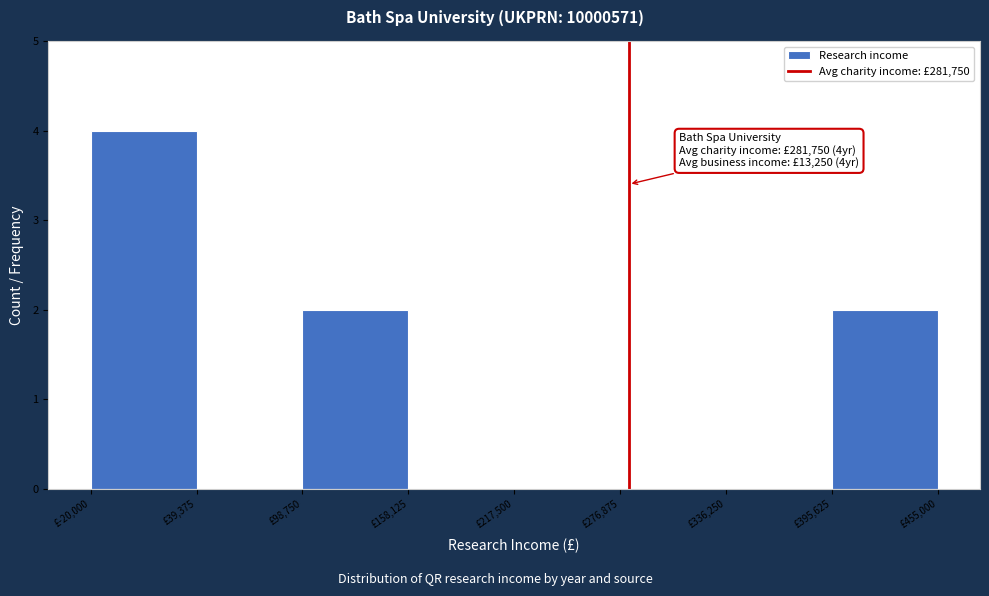

Over which range of the x-axis is the bar tallest?

-20000 to 40000